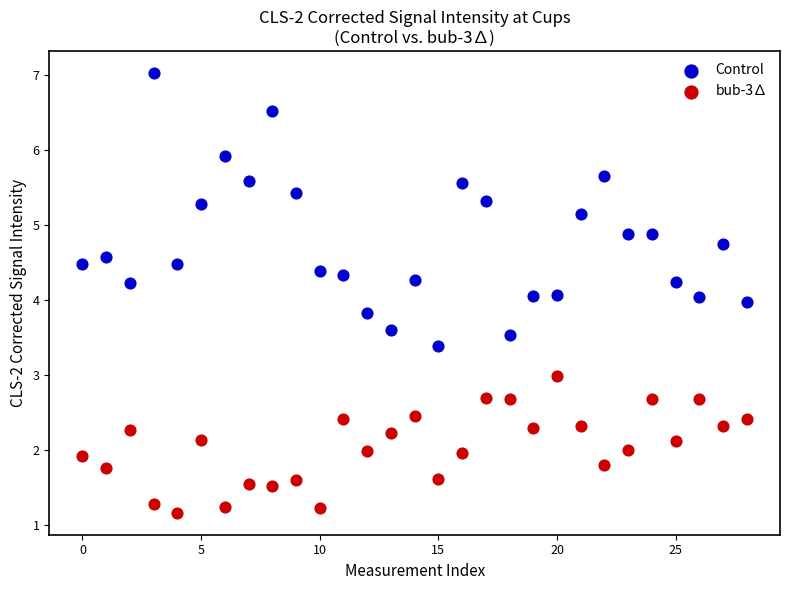

Which series contains the highest Y value?

Control